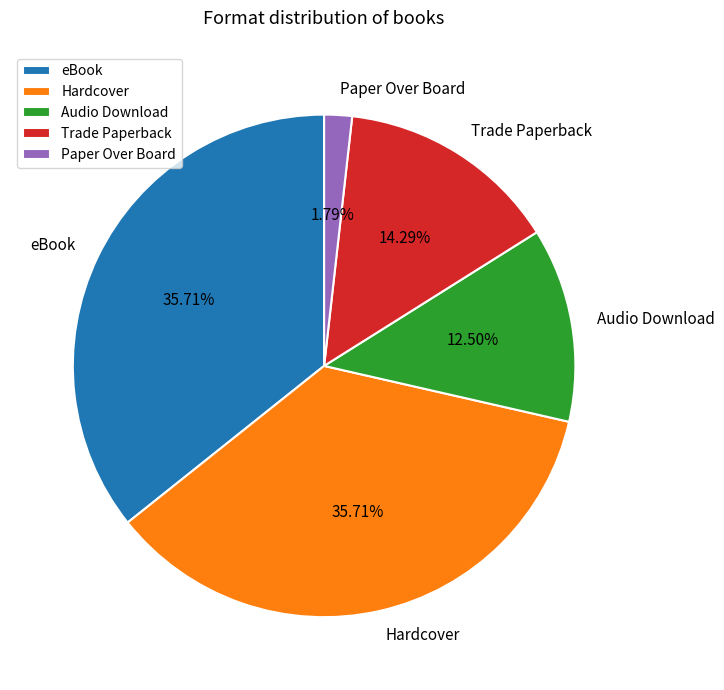

Between Trade Paperback and Hardcover, which is larger?

Hardcover